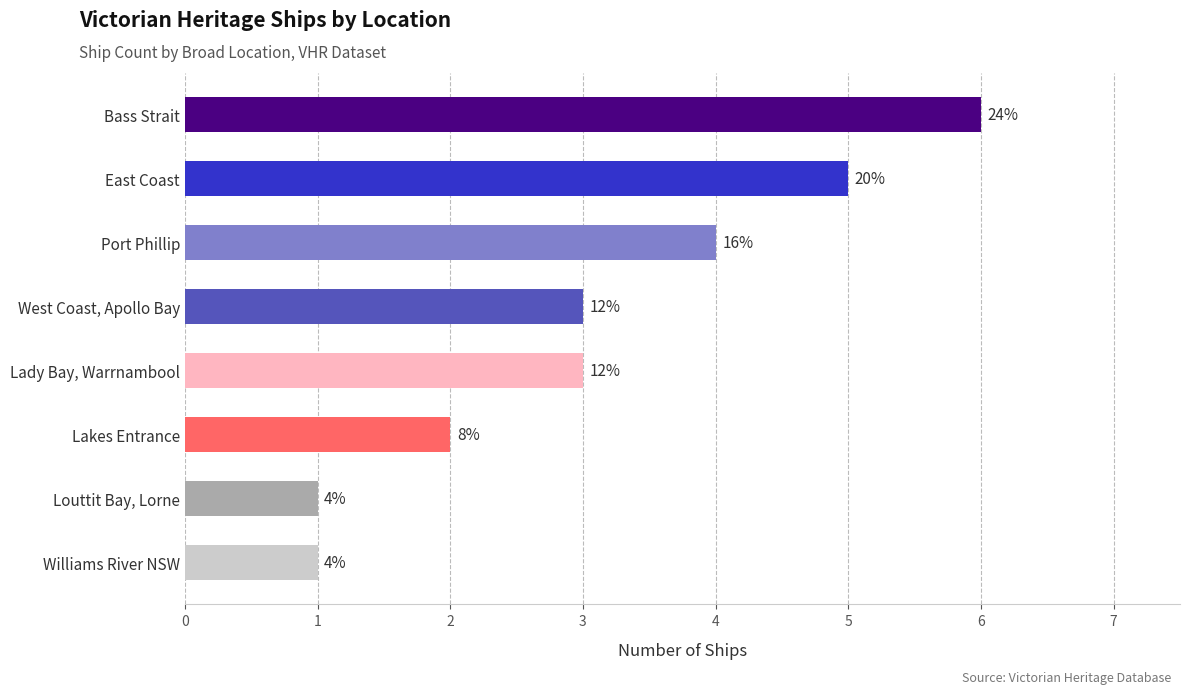

What is the sum of all values?

25